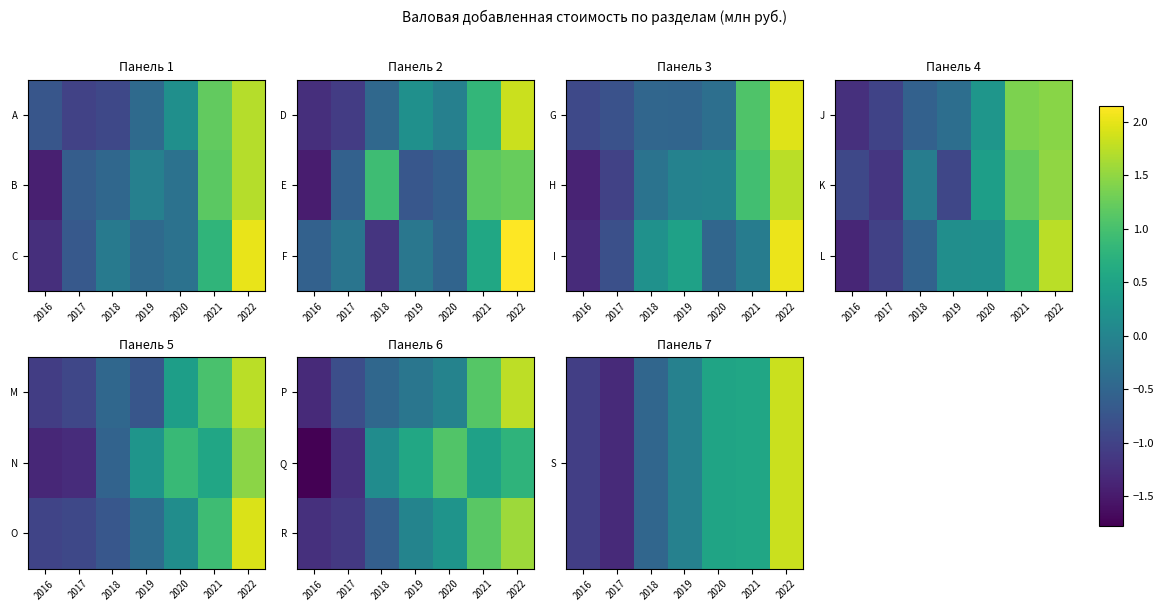

Rank the categories by Q value from lowest to highest.

2016, 2017, 2018, 2021, 2019, 2022, 2020